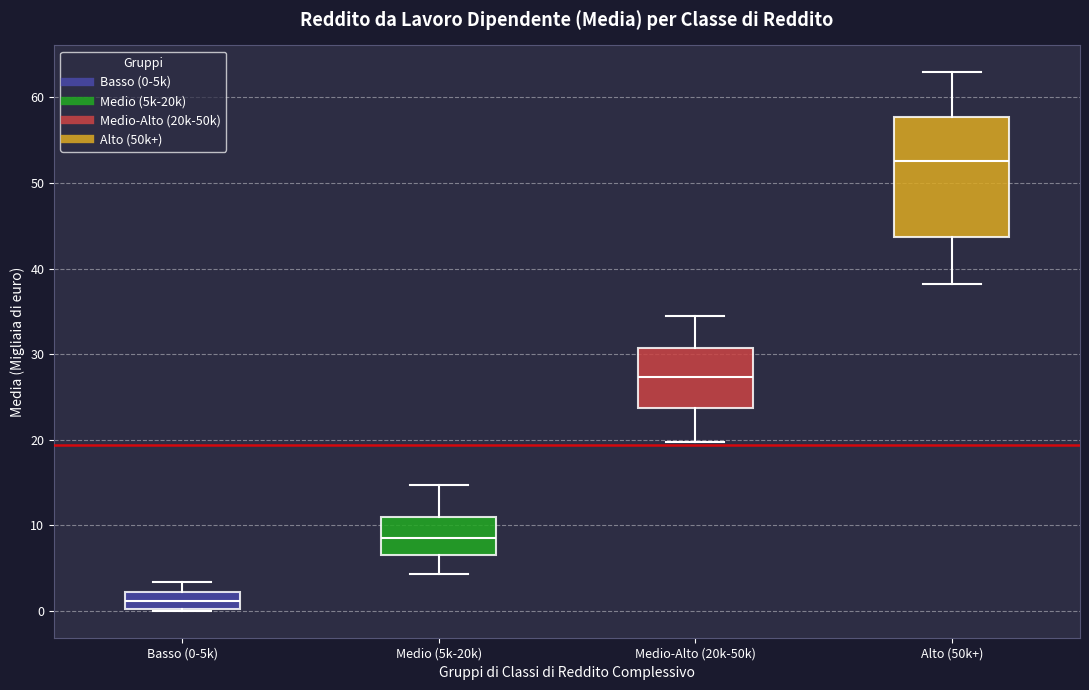

Which box is the tallest, from its lower edge to its upper edge?

Alto (50k+)